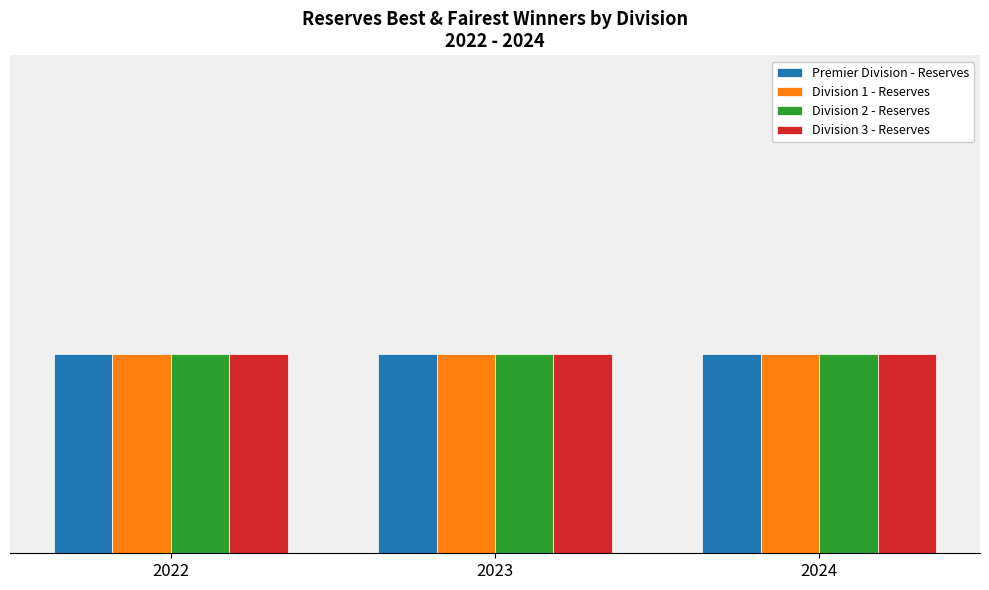

Reading right to left, transcribe all the data shown in this chart.

Premier Division - Reserves: 2024	2023	2022
Division 1 - Reserves: 2024	2023	2022
Division 2 - Reserves: 2024	2023	2022
Division 3 - Reserves: 2024	2023	2022